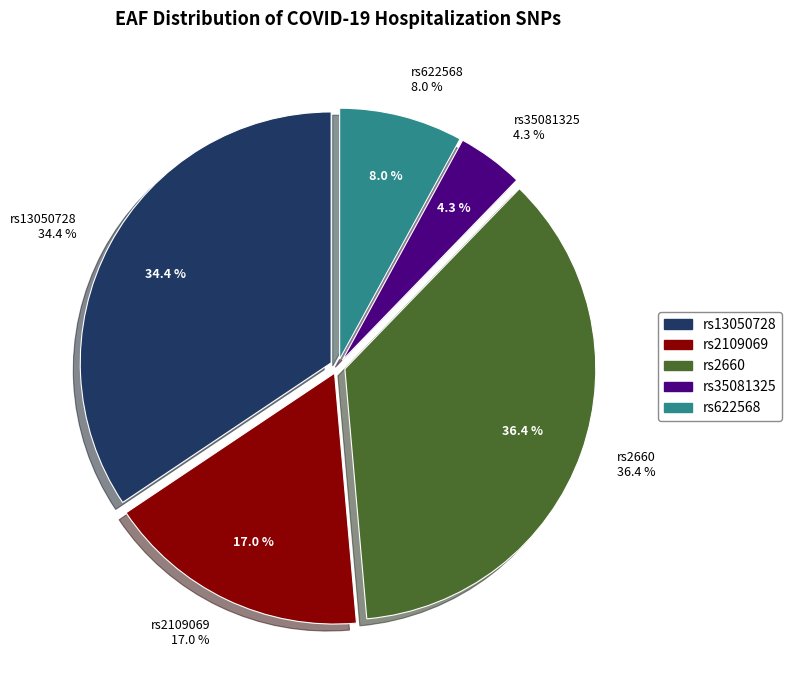

Which category has the smallest portion of the pie?

rs35081325